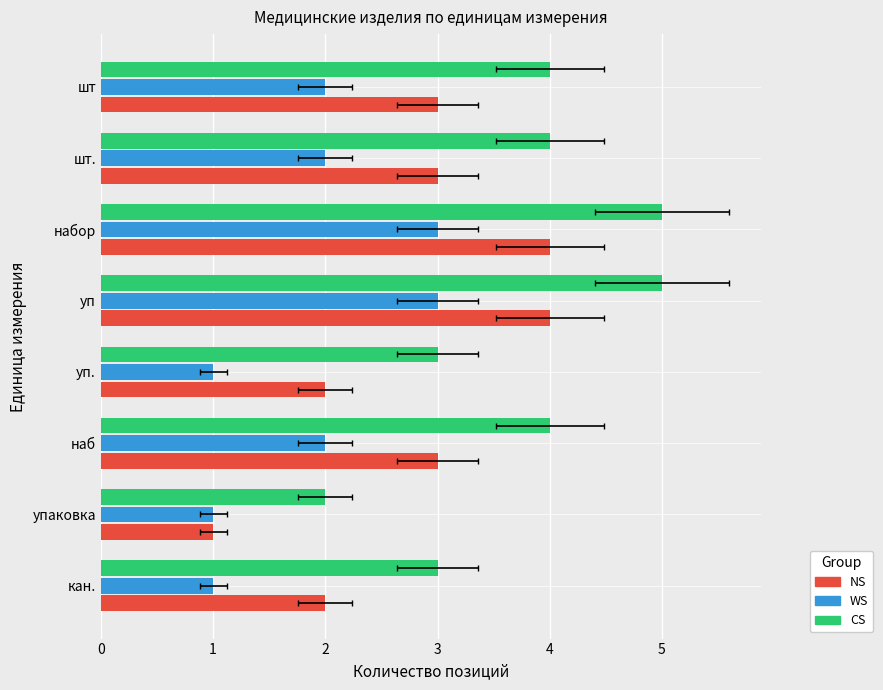

Between уп and кан., which series saw the biggest shift?

NS